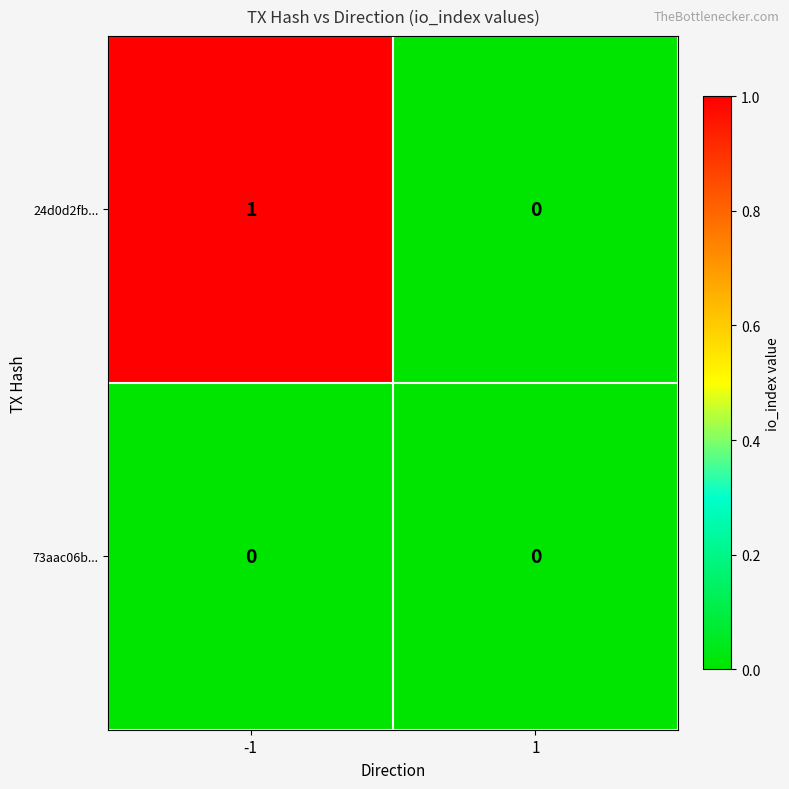

Reading right to left, transcribe all the data shown in this chart.

24d0d2fb...: 1=0	-1=1
73aac06b...: 1=0	-1=0